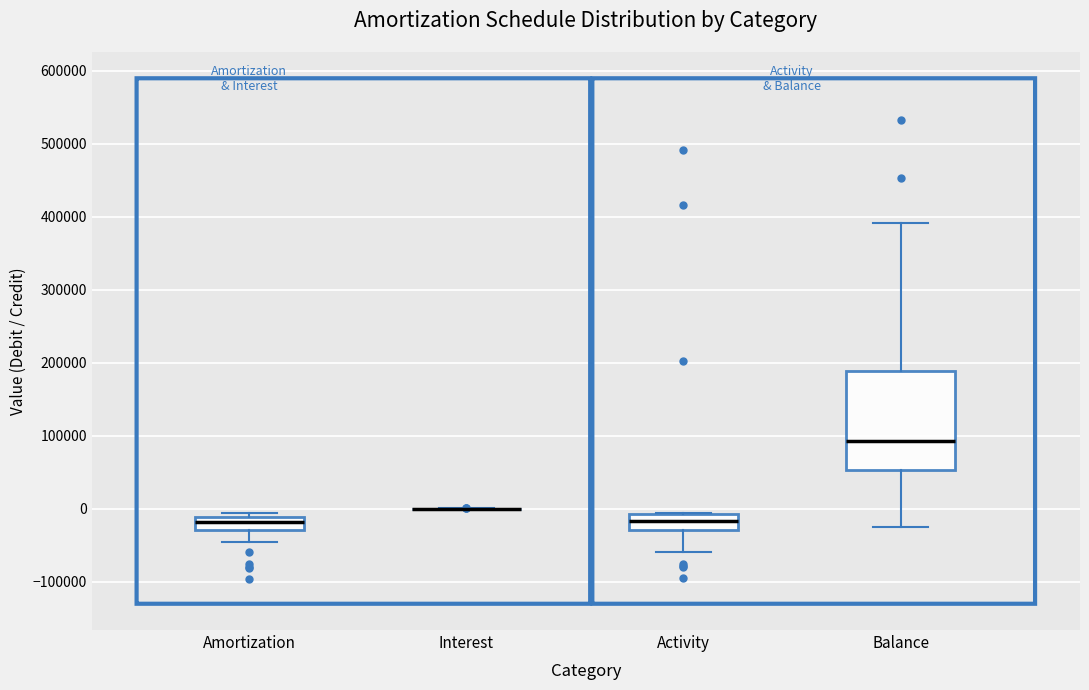

Comparing the boxes themselves (not the whiskers), which one is the tallest?

Balance